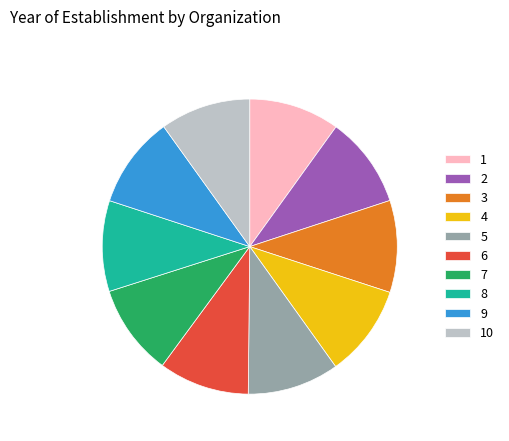

Combined, do 10 and 2 account for over 50%?

No